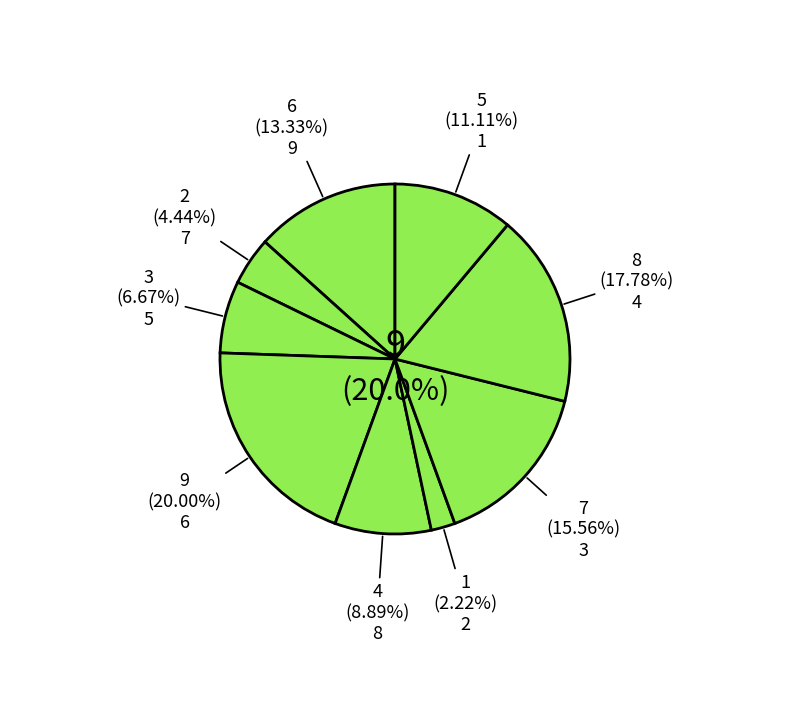

Does any single category account for the majority?

No